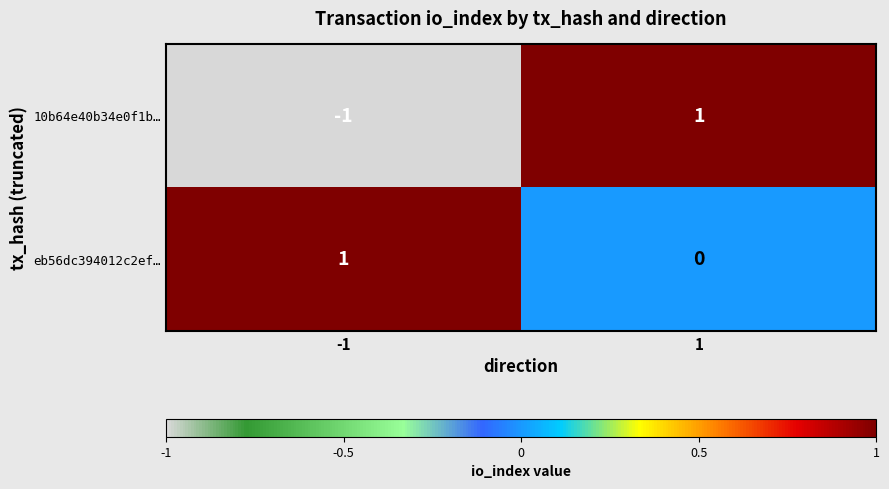

How many data points does each series have?

2